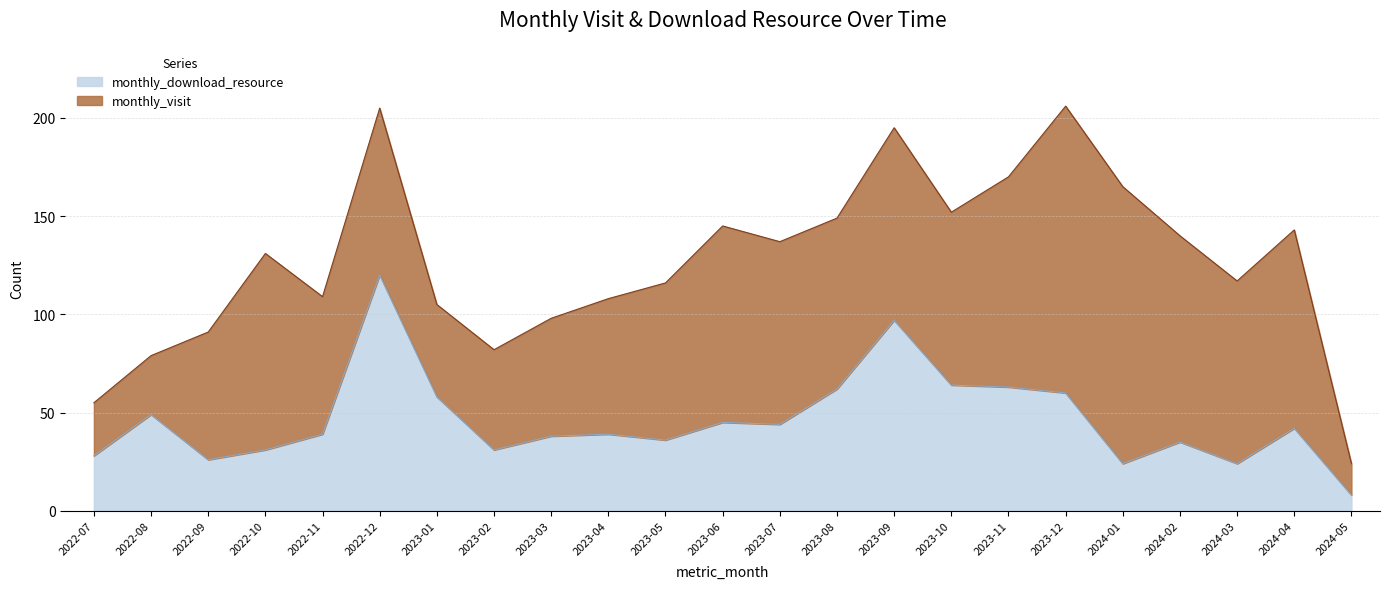

How many lines are shown in the chart?

2